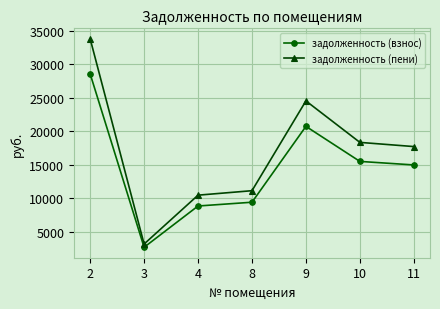

Which label corresponds to the largest value in the chart?

2